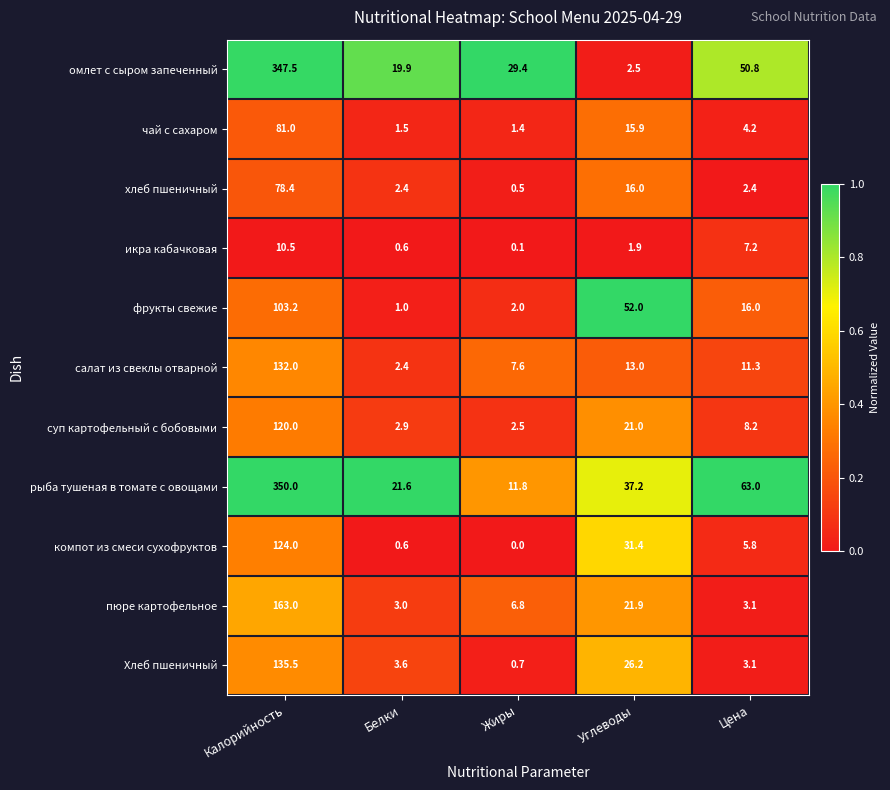

What is the sum of the пюре картофельное values at Цена and Калорийность?

166.1